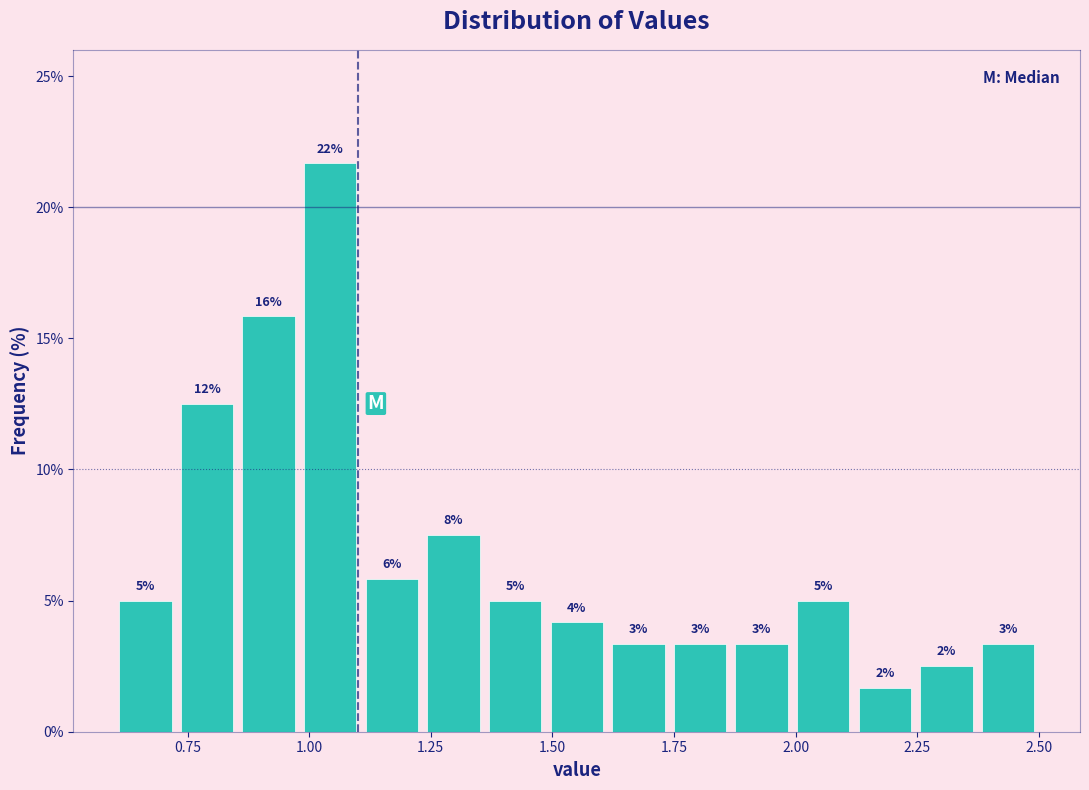

Around what value on the x-axis is the tallest bar? Give the approximate position of its centre, as read against the axis.

1.05